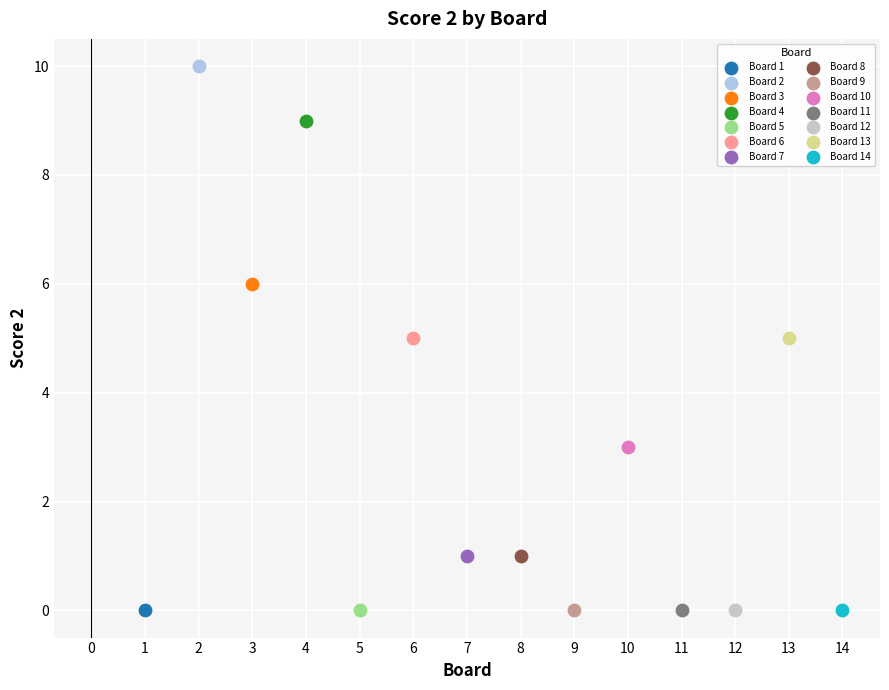

What are all the series names shown in the legend?

Board 1, Board 2, Board 3, Board 4, Board 5, Board 6, Board 7, Board 8, Board 9, Board 10, Board 11, Board 12, Board 13, Board 14